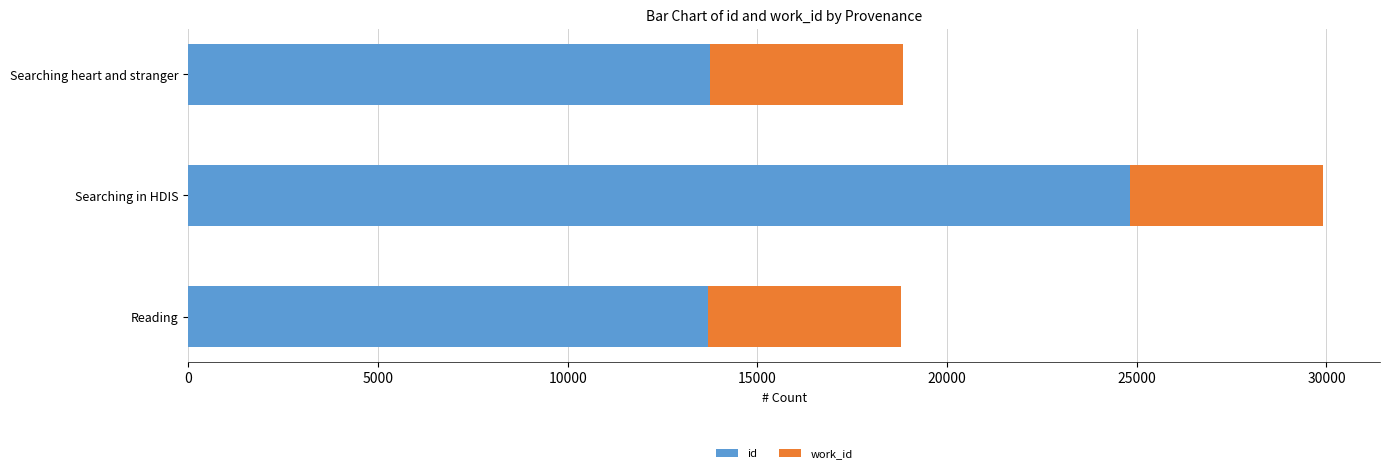

What is the sum of all id values?

52272